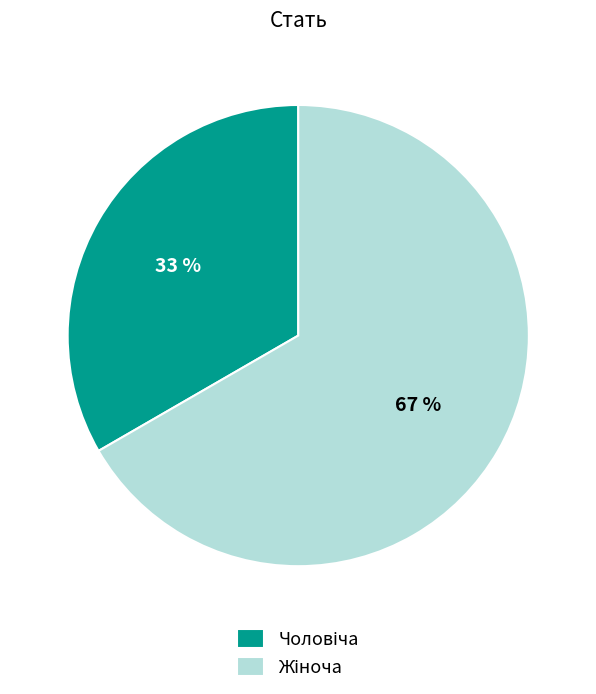

Is there a majority slice in this chart?

Yes